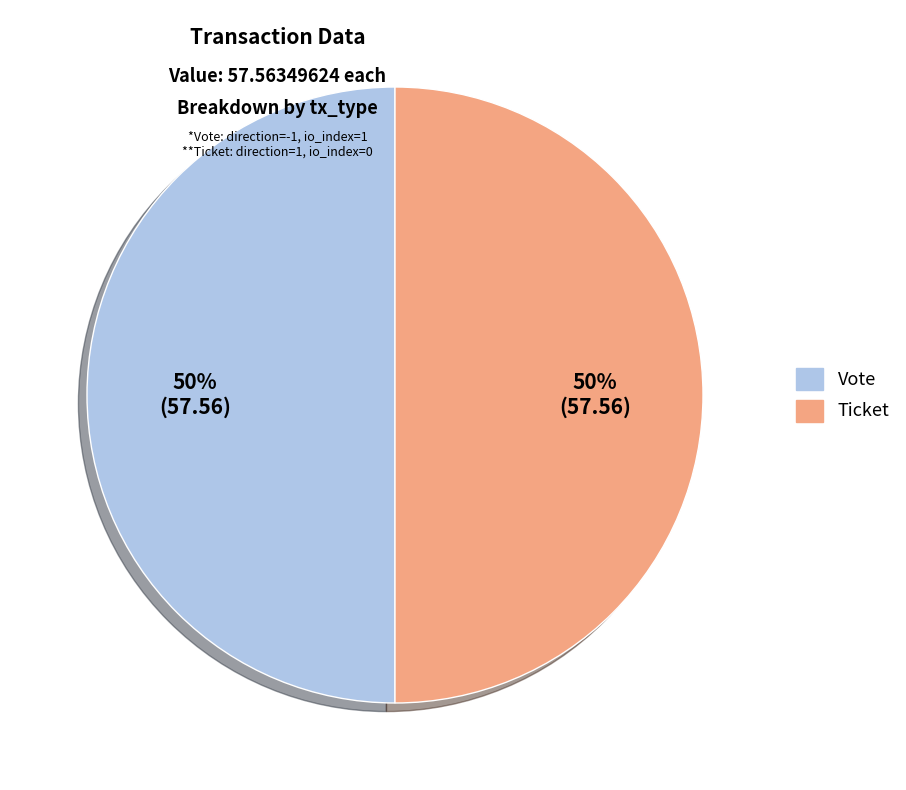

The Vote slice represents 37% of the pie. True or false?

False